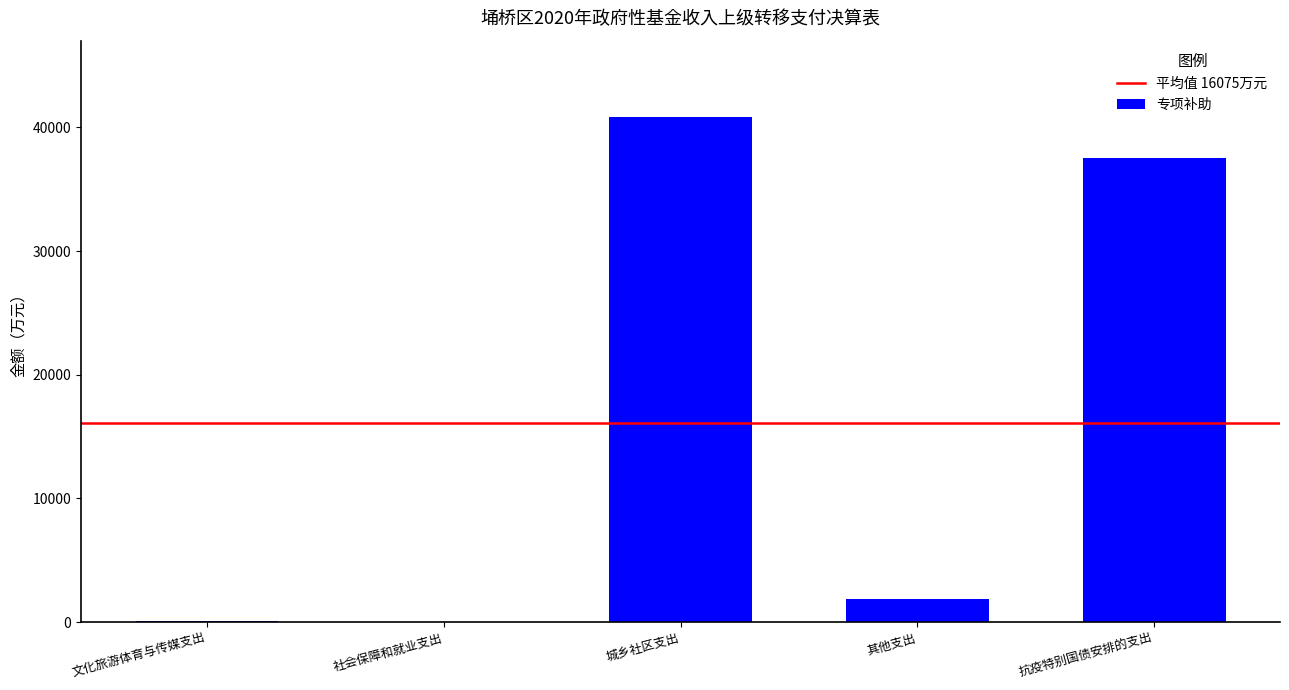

What is the sum of all values?

80373